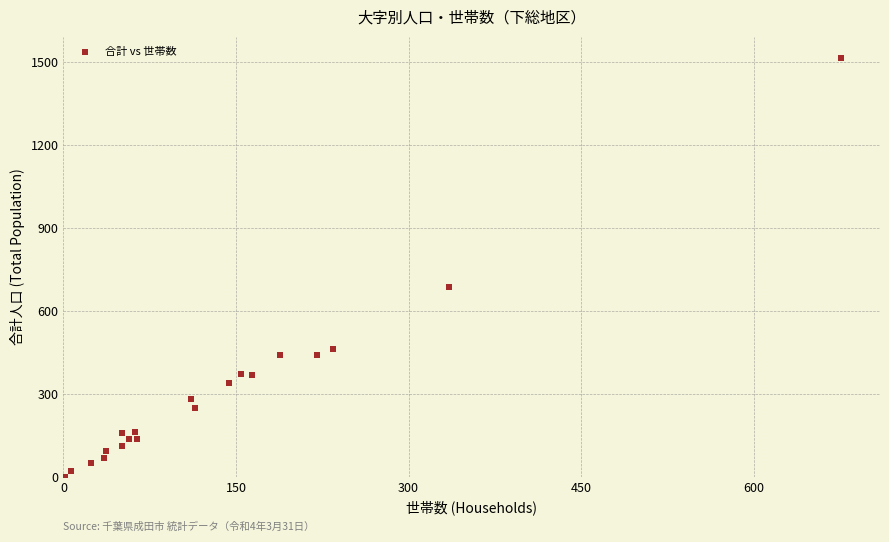

What Y value in the scatter plot is closest to 759?

688